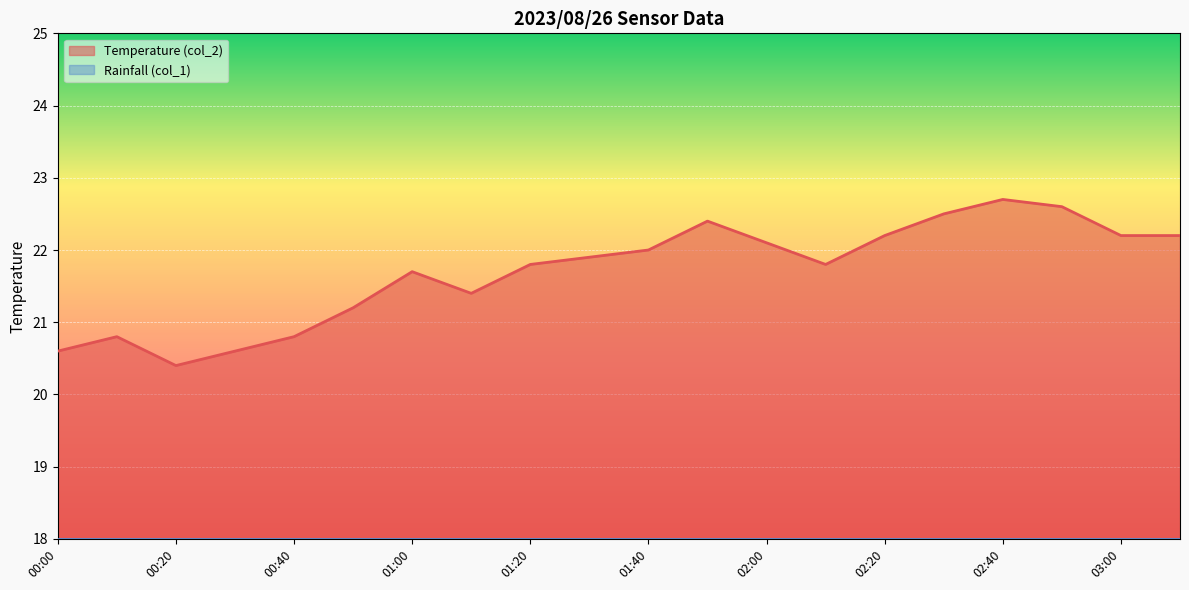

What is the sum of the values at 00:00 and 02:20?

42.8